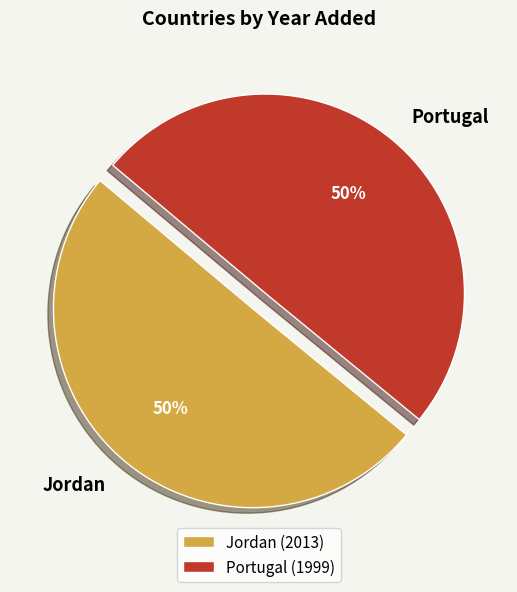

How many slices are in this pie chart?

2